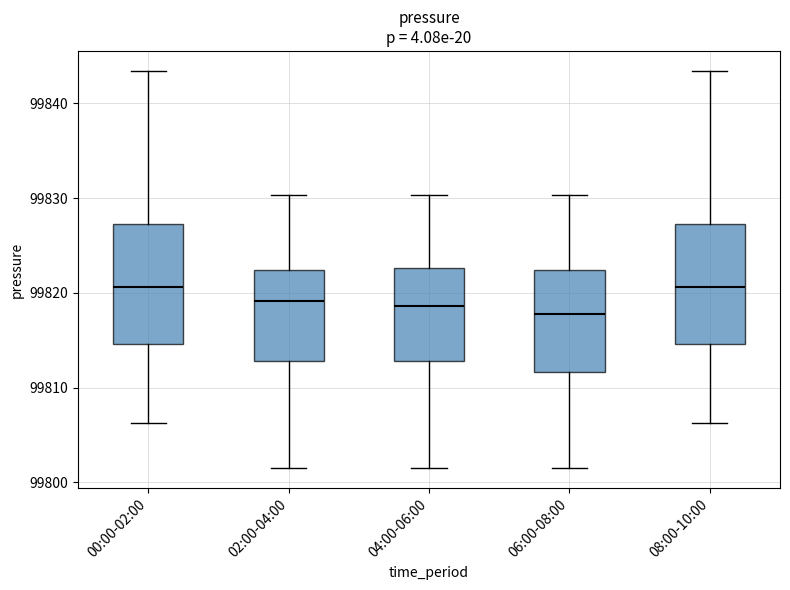

Reading left to right, read every box against the y-axis: the position of its median line, the range the box covers, and the ends of its whiskers. The values are not printed on the chart, so give them approximately, as read against the axis.

00:00-02:00: median 99821, box 99815 to 99827, whiskers 99806 to 99843
02:00-04:00: median 99819, box 99813 to 99822, whiskers 99802 to 99830
04:00-06:00: median 99819, box 99813 to 99823, whiskers 99802 to 99830
06:00-08:00: median 99818, box 99812 to 99822, whiskers 99802 to 99830
08:00-10:00: median 99821, box 99815 to 99827, whiskers 99806 to 99843